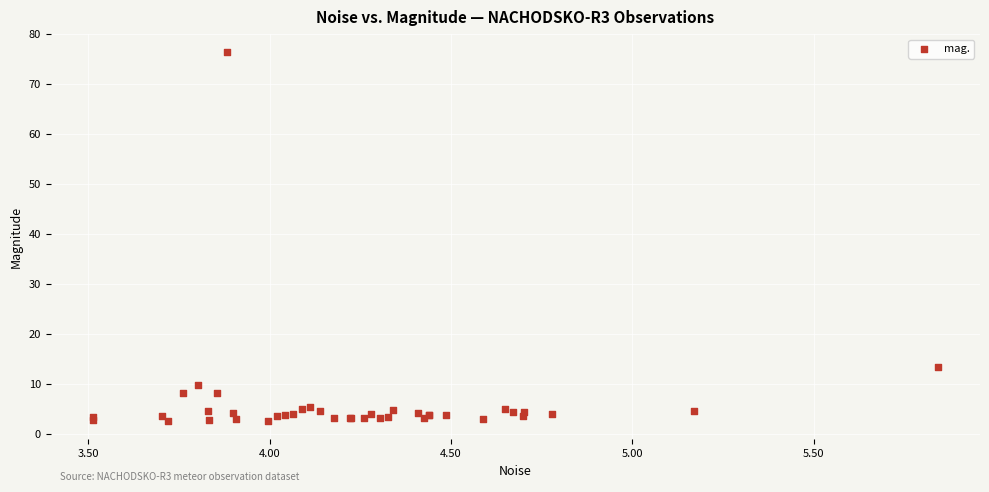

What Y value in the scatter plot is closest to 39?

13.5